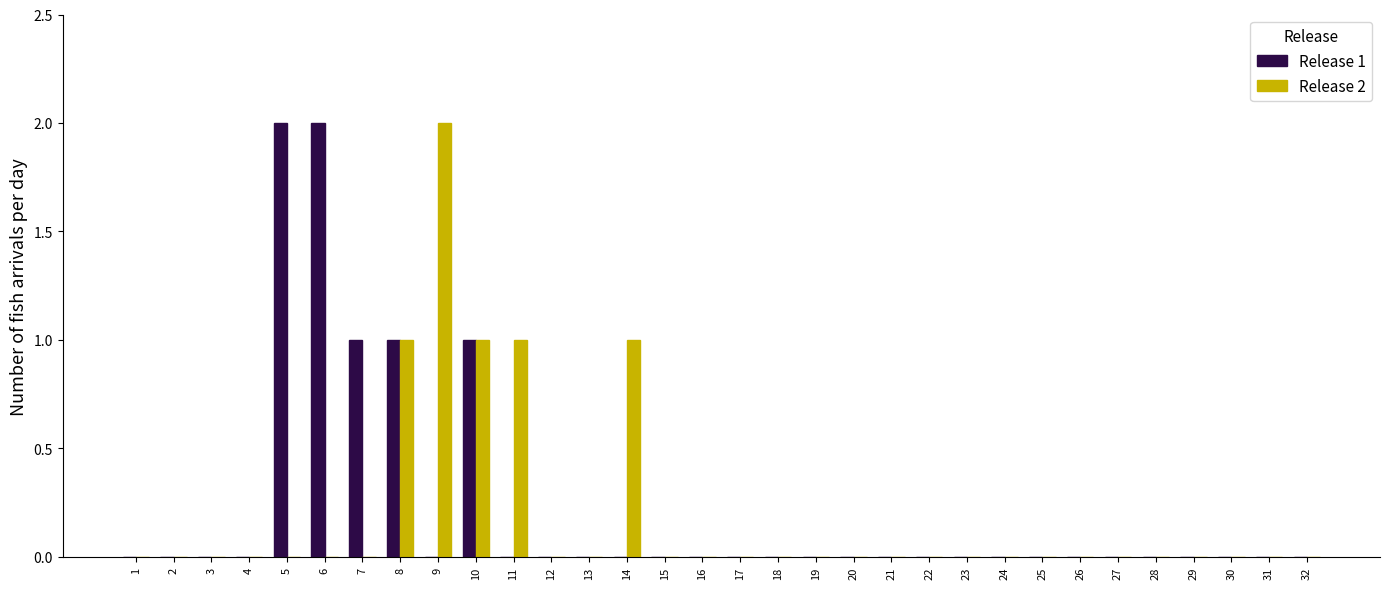

Between 11 and 23, which series saw the biggest shift?

Release 2